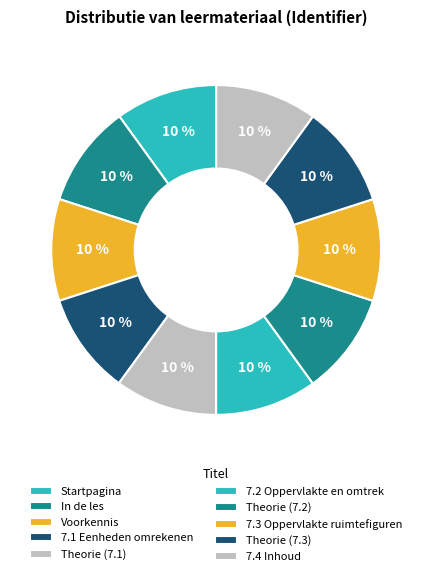

Which slice is the largest?

In de les